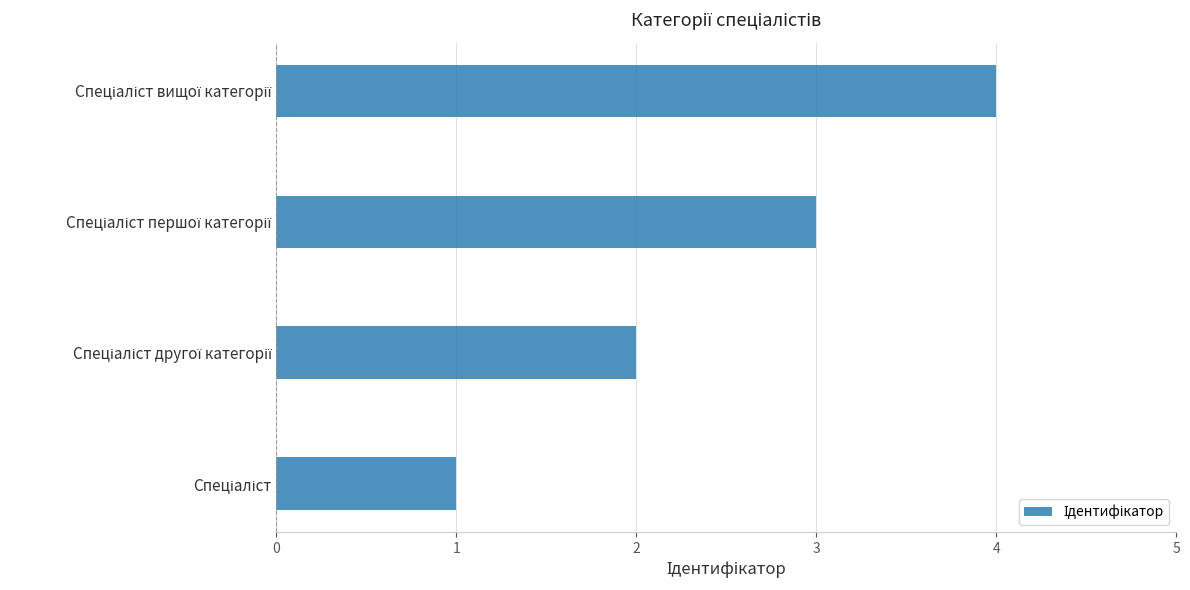

What is the sum of all values?

10